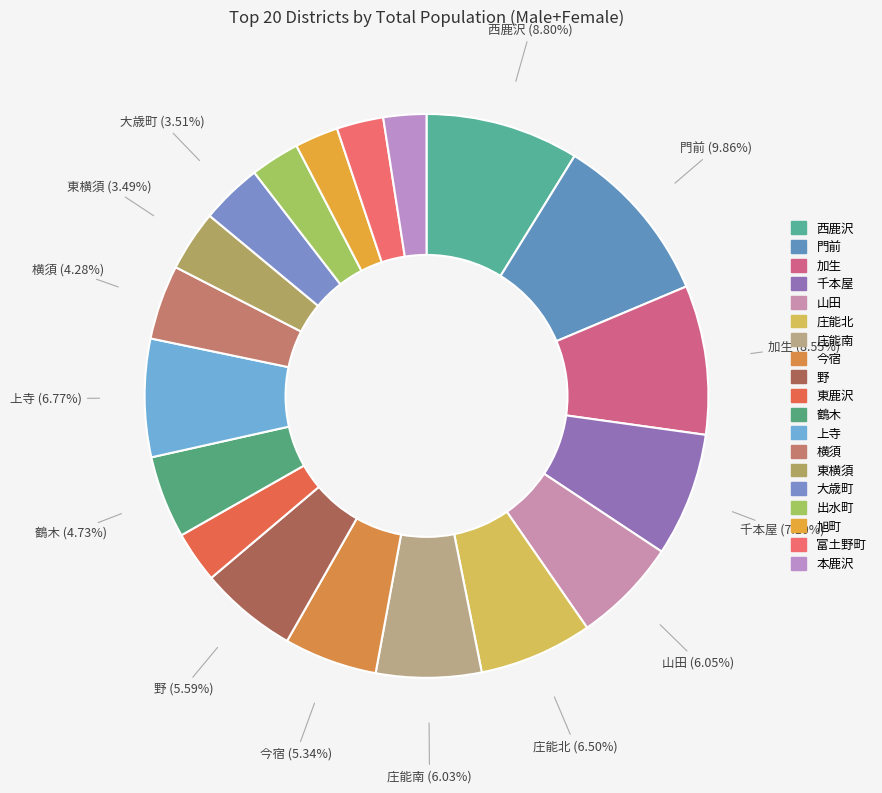

Is 西鹿沢 the majority of the pie?

No